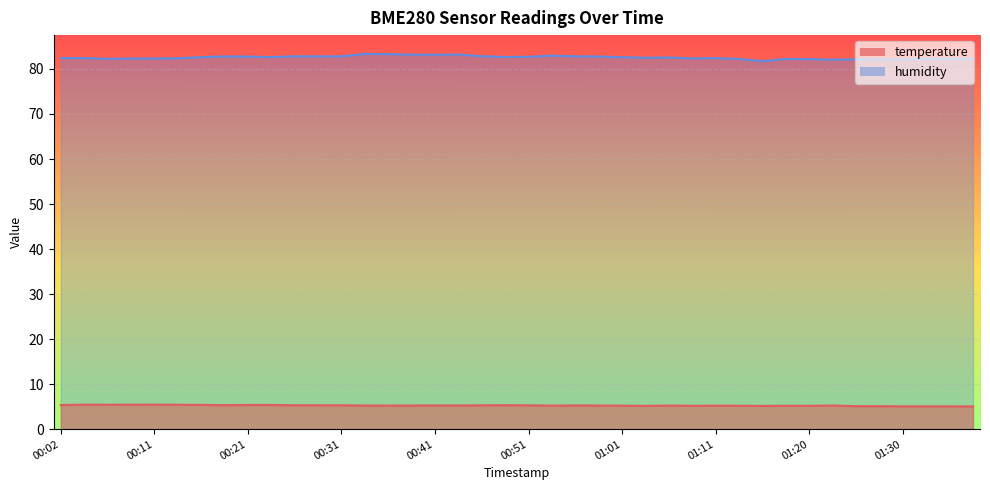

The temperature series shows 5.2 at 01:18. True or false?

True